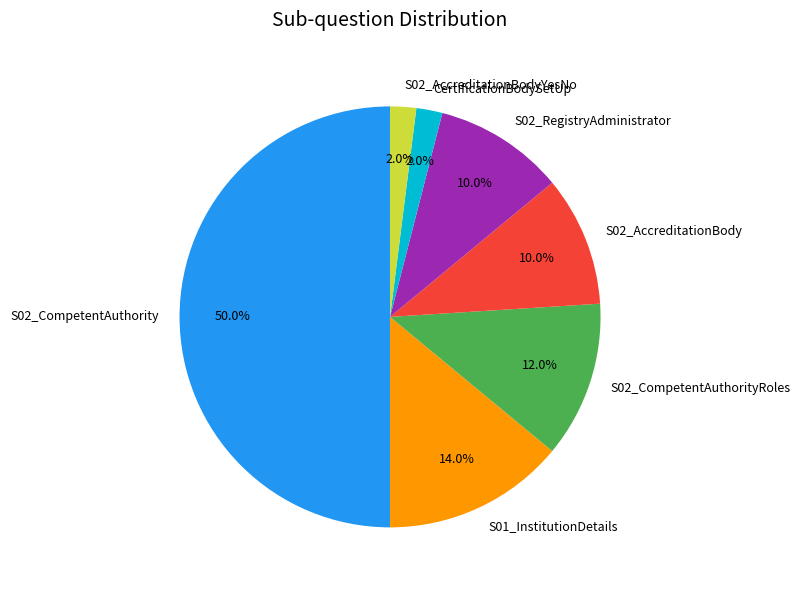

Which slice is the largest?

S02_CompetentAuthority